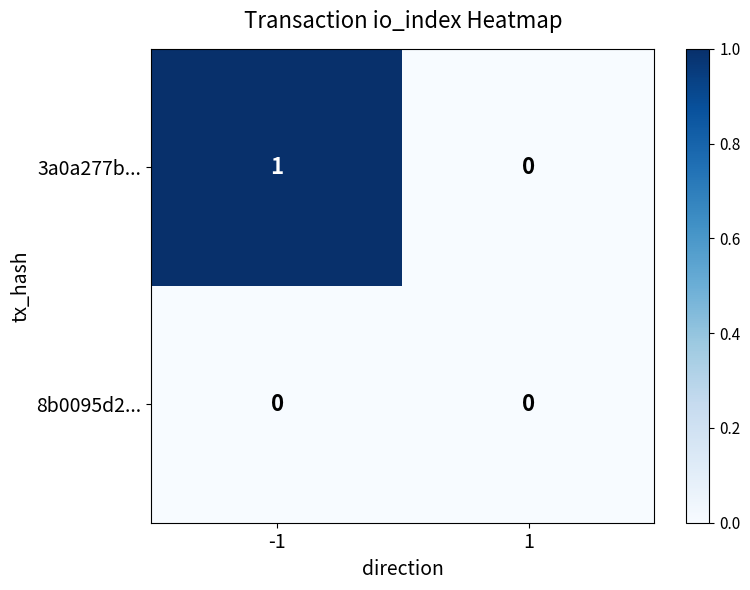

Rank the series at -1 from highest to lowest value.

3a0a277b..., 8b0095d2...